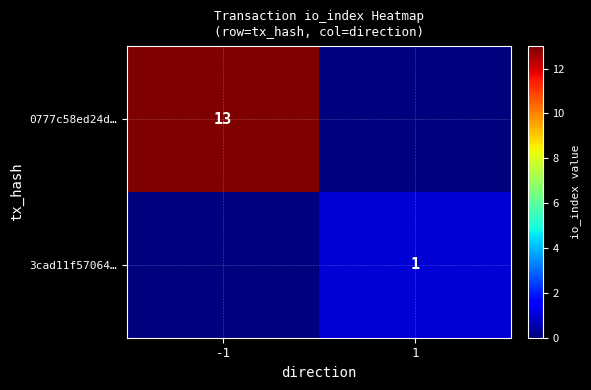

What is the greatest value displayed?

13